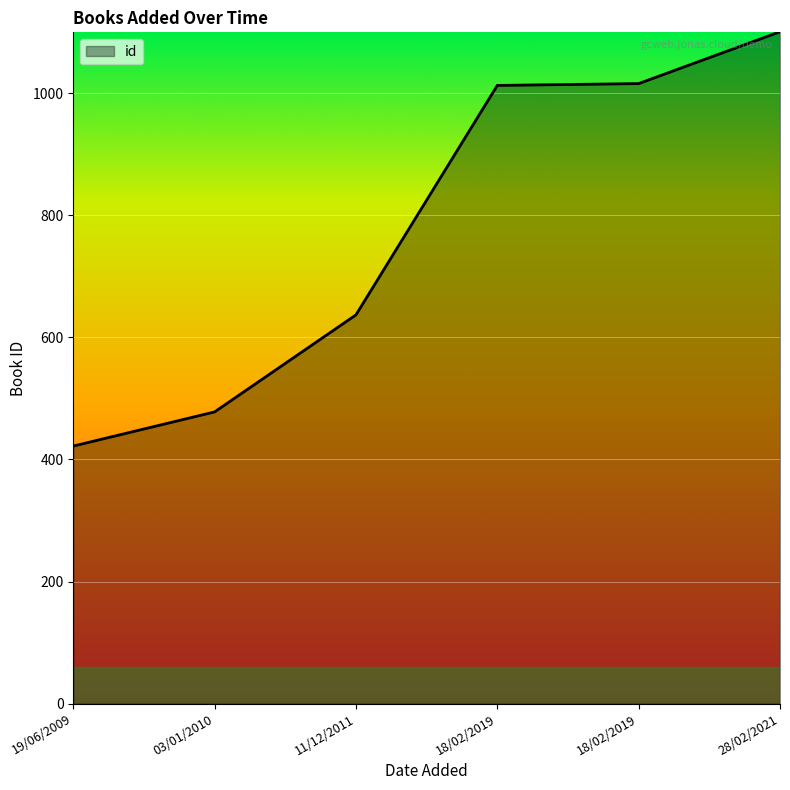

What is the smallest value displayed?

422